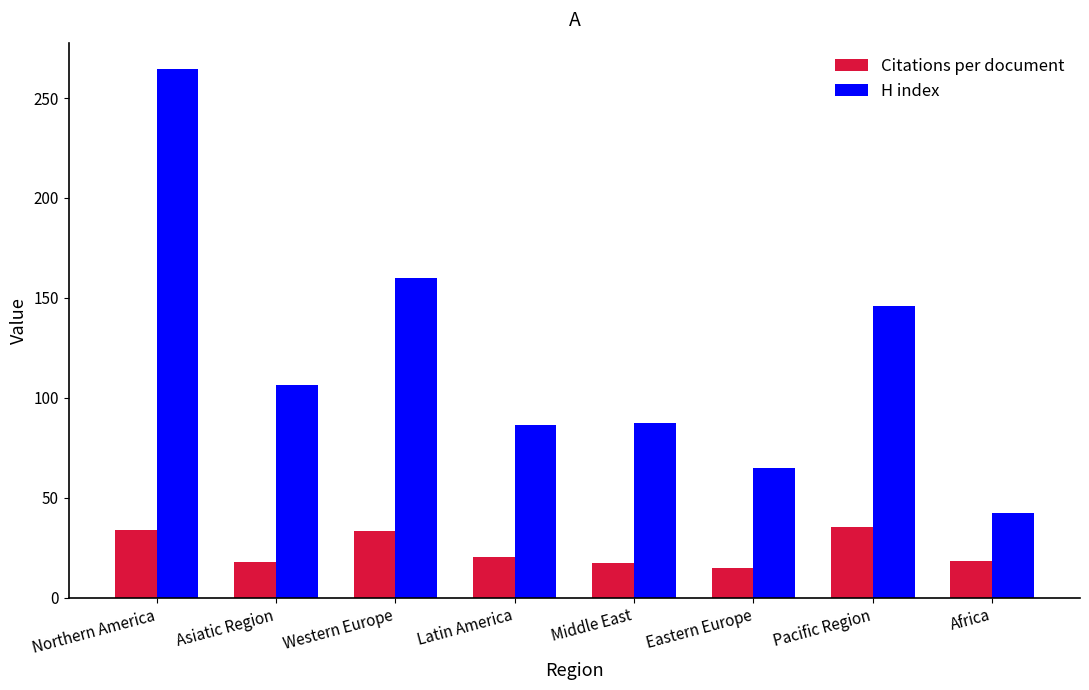

At Middle East, list the series in order from largest to smallest.

H index, Citations per document